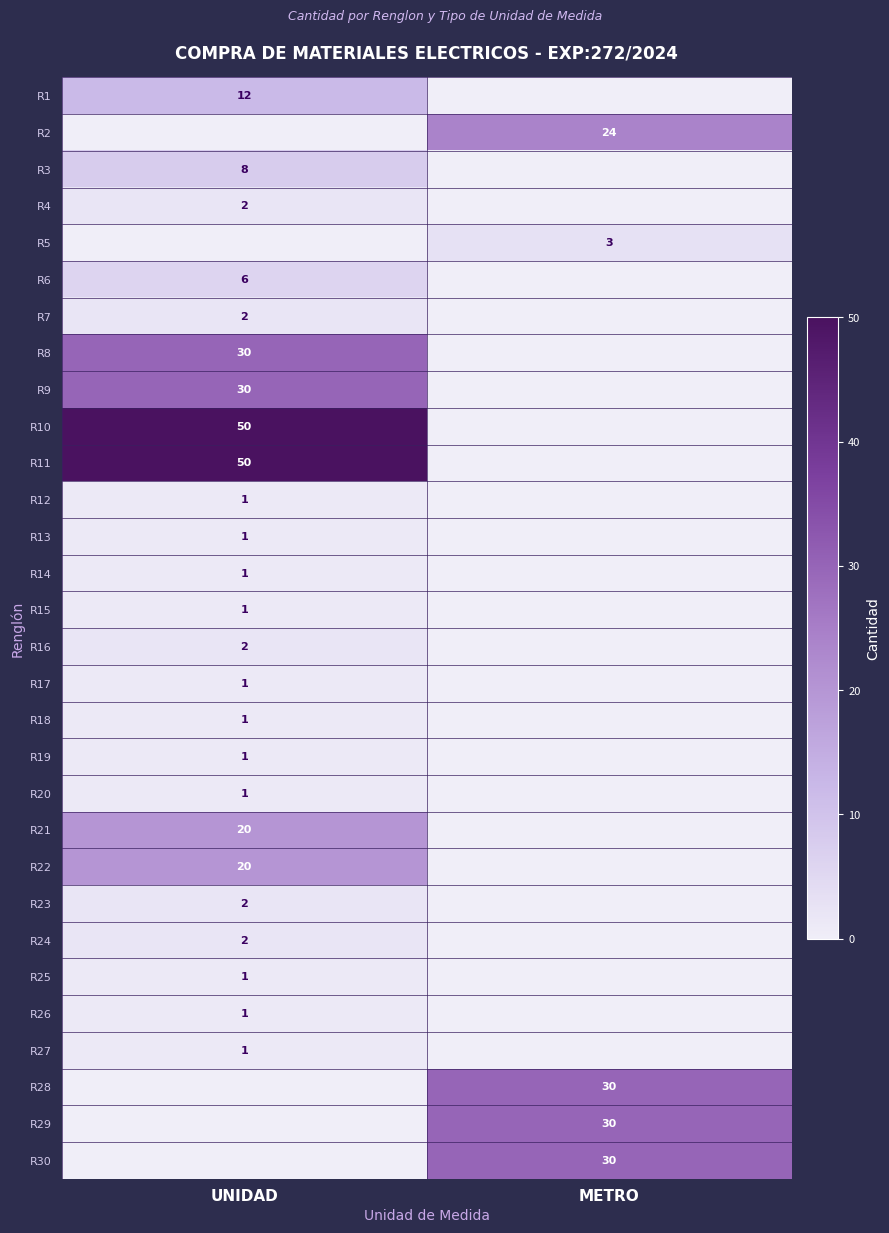

The R26 series shows 1 at UNIDAD. True or false?

True